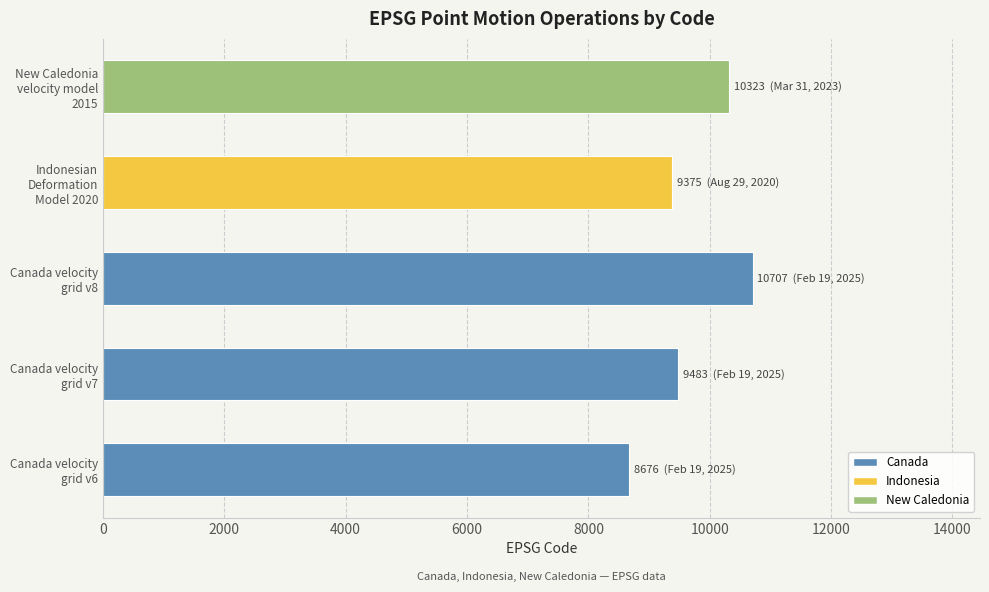

Reading bottom to top, extract all data points from this chart.

8676	9483	10707	9375	10323